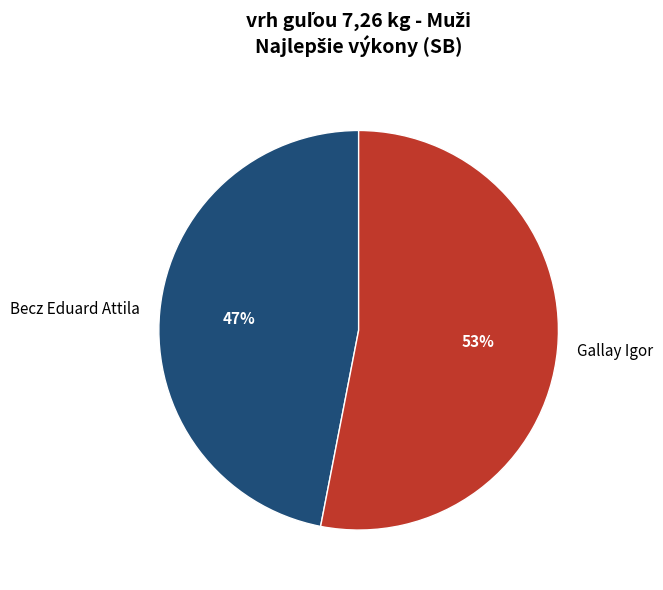

How many segments does this pie chart have?

2